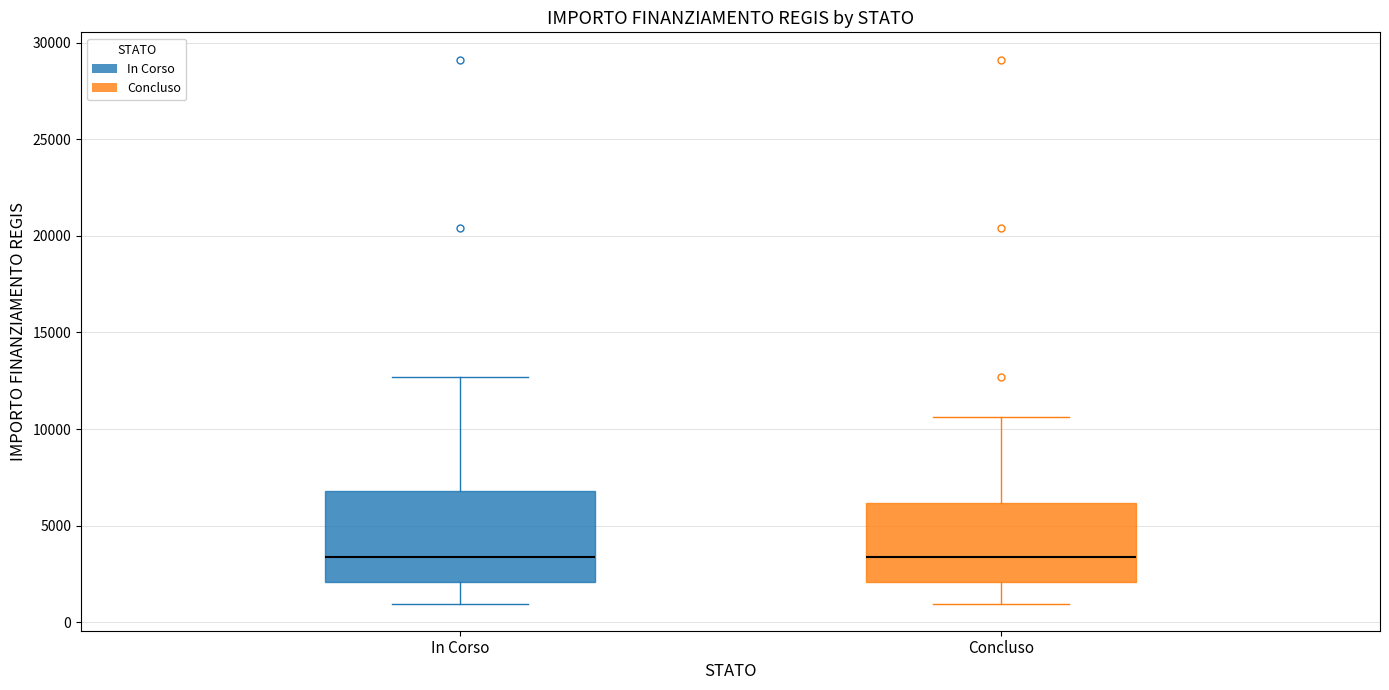

Where is the lower edge of the box for Concluso on the y-axis? The values are not printed on the chart, so give them approximately, as read against the axis.

2000